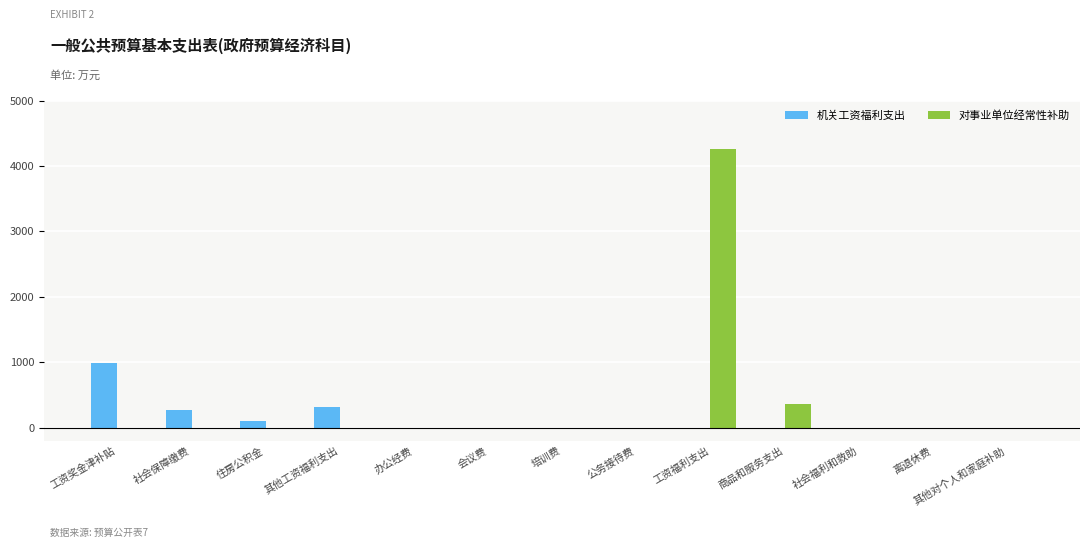

What is the maximum value shown in the chart?

4261.9